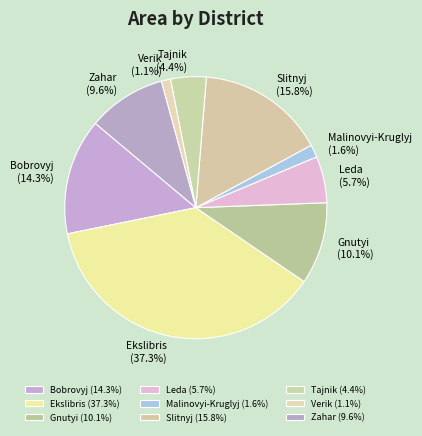

The Ekslibris slice represents 31% of the pie. True or false?

False